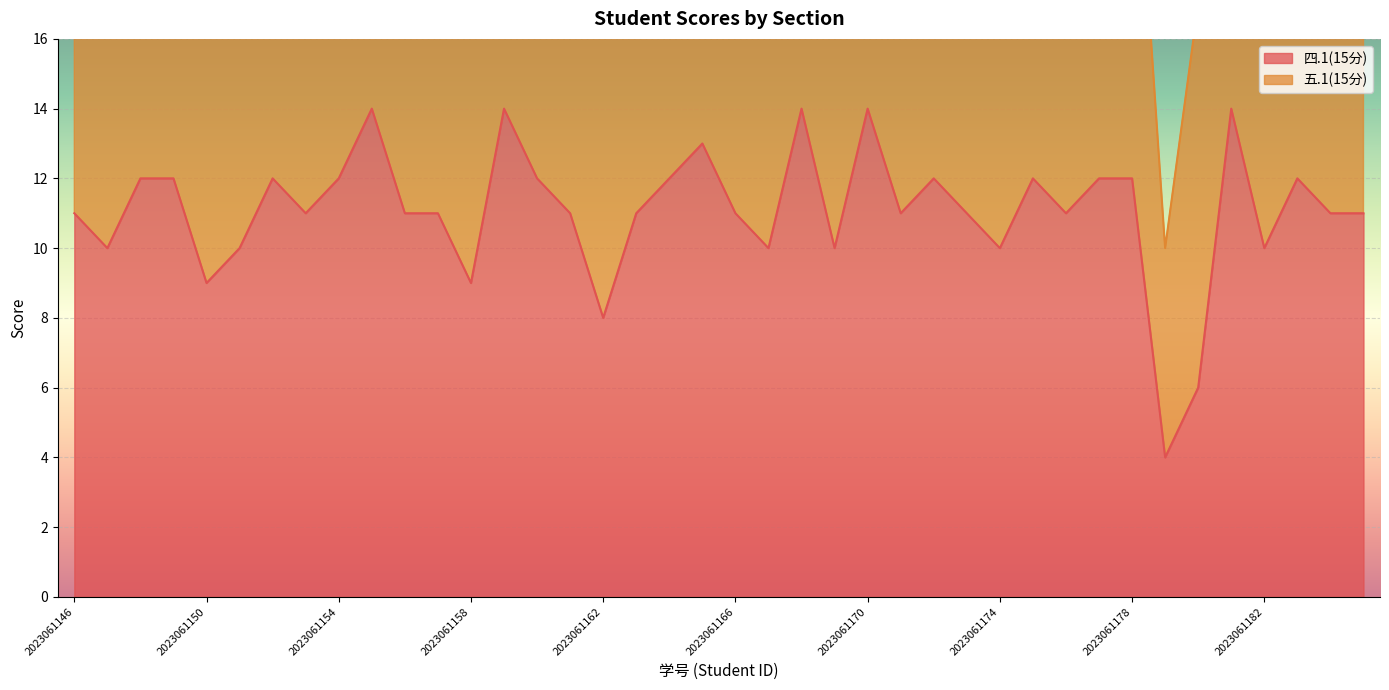

Reading right to left, transcribe all the data shown in this chart.

2023061185=11	2023061184=11	2023061183=12	2023061182=10	2023061181=14	2023061180=6	2023061179=4	2023061178=12	2023061177=12	2023061176=11	2023061175=12	2023061174=10	2023061173=11	2023061172=12	2023061171=11	2023061170=14	2023061169=10	2023061168=14	2023061167=10	2023061166=11	2023061165=13	2023061164=12	2023061163=11	2023061162=8	2023061161=11	2023061160=12	2023061159=14	2023061158=9	2023061157=11	2023061156=11	2023061155=14	2023061154=12	2023061153=11	2023061152=12	2023061151=10	2023061150=9	2023061149=12	2023061148=12	2023061147=10	2023061146=11